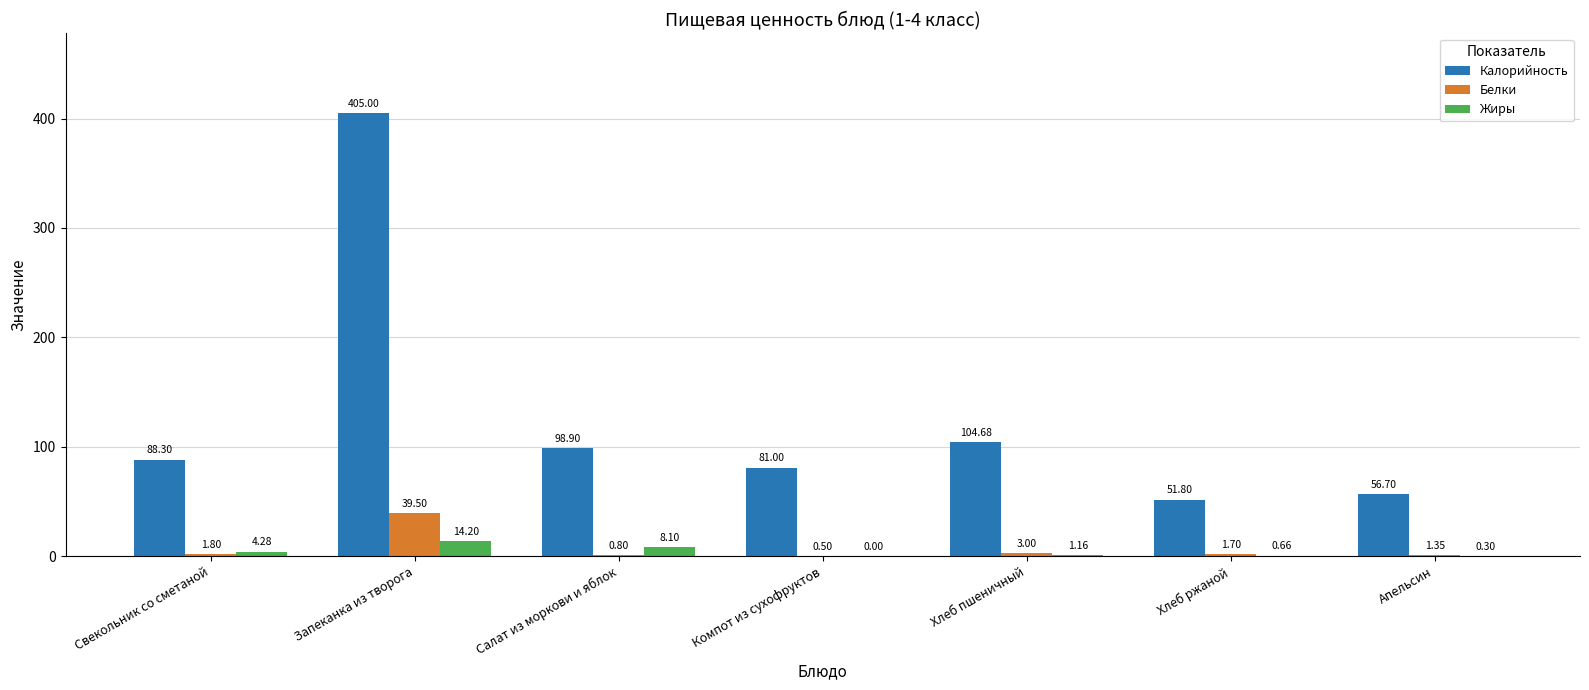

Is it true that Жиры equals 4.3 at Свекольник со сметаной?

True